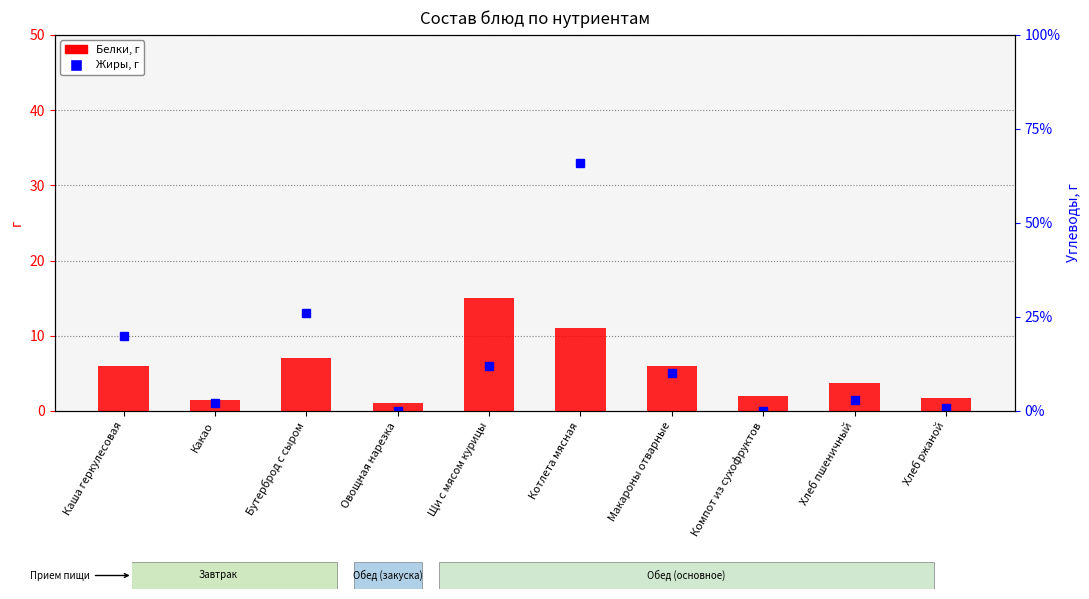

What is the value of the 8th bar from the left?

2.0